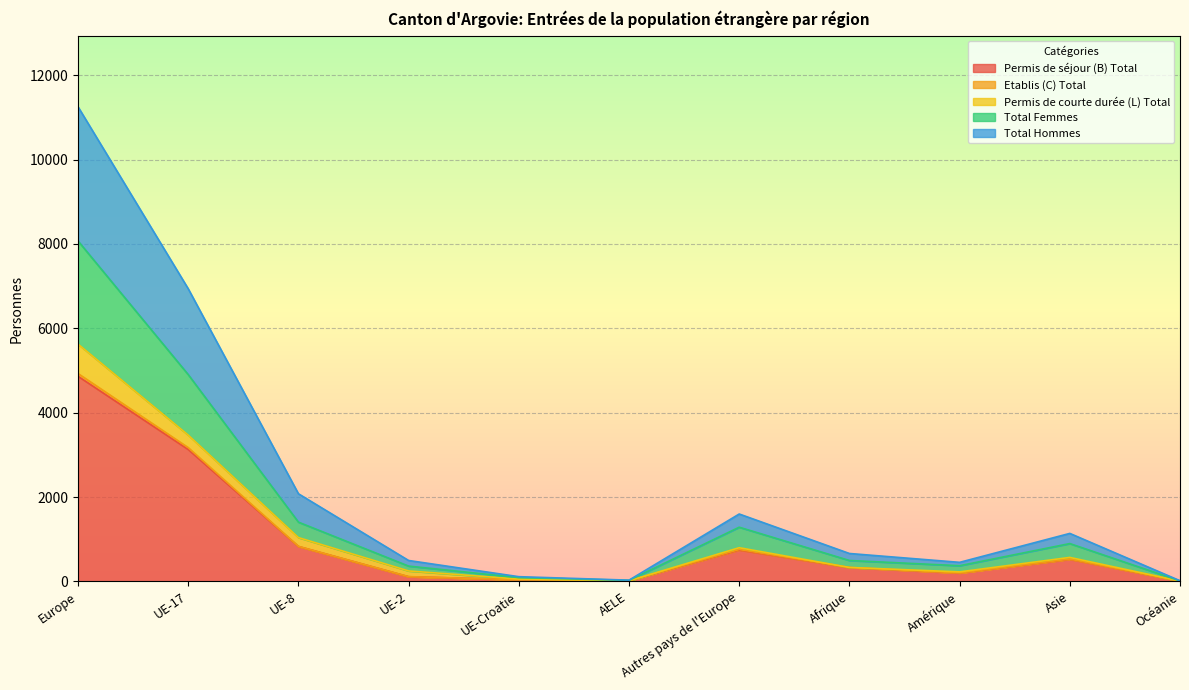

At which label does Permis de séjour (B) Total reach its peak?

Europe